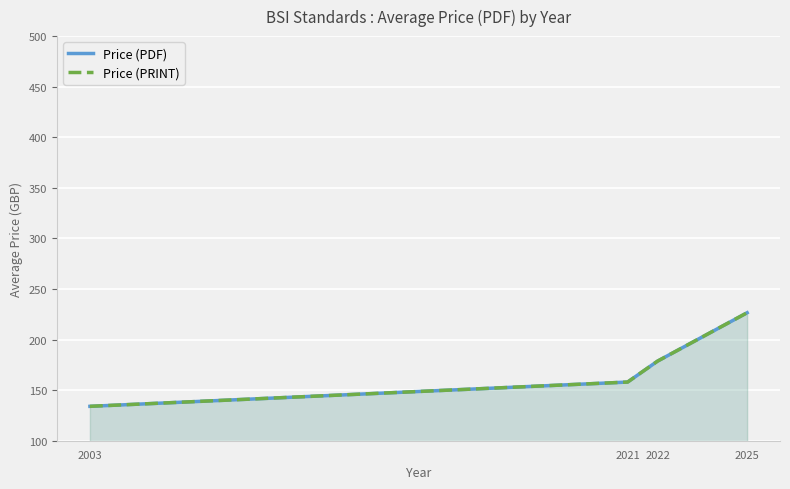

Where does the Price (PRINT) series first go above 178?

2022